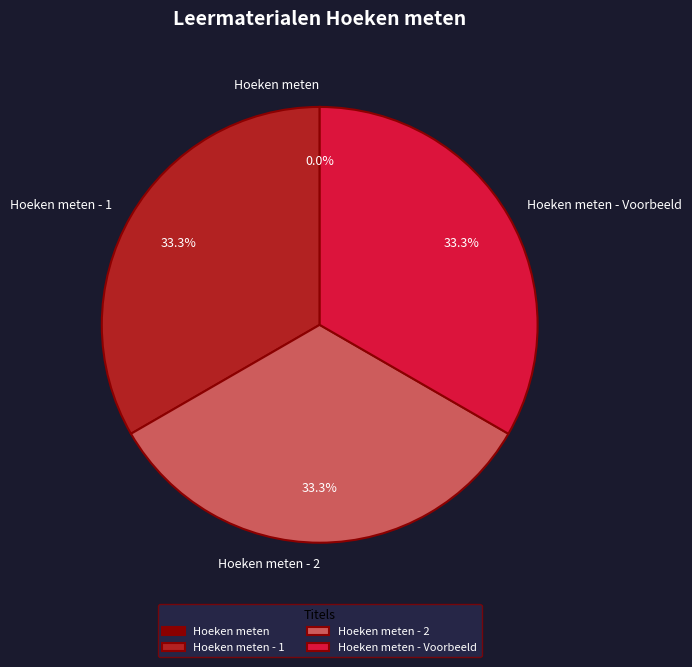

Does any single category account for the majority?

No